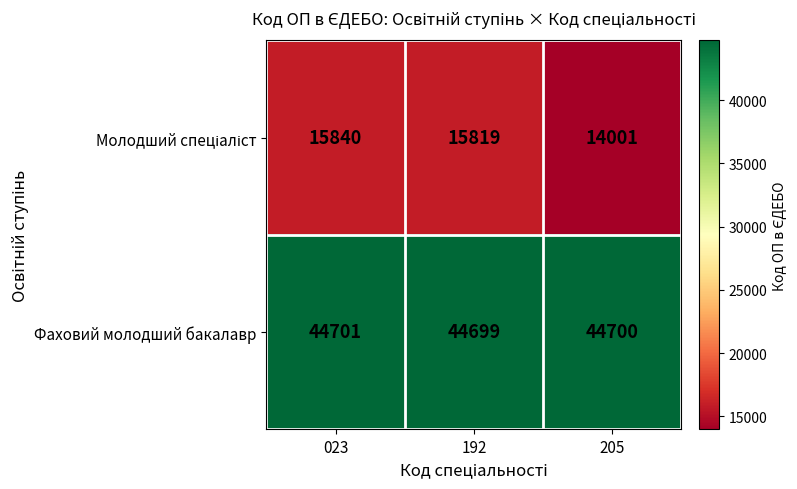

At which category does the chart reach its peak across all series?

023